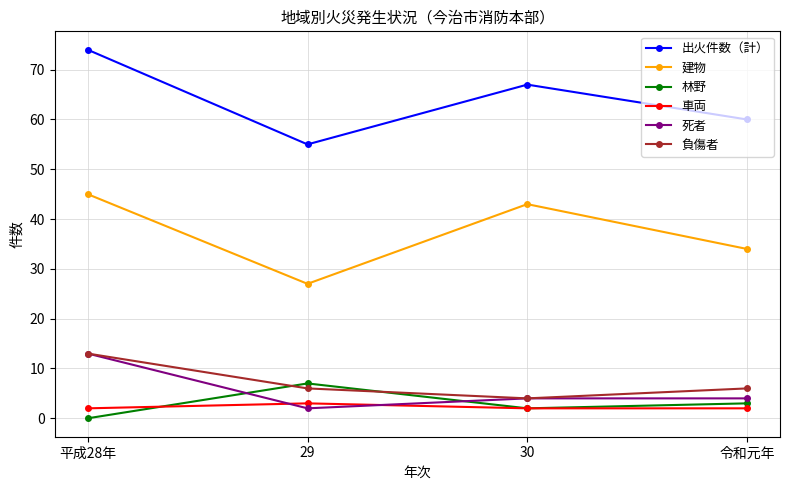

Reading left to right, list all the values displayed in this chart.

出火件数（計）: 平成28年=74	29=55	30=67	令和元年=60
建物: 平成28年=45	29=27	30=43	令和元年=34
林野: 平成28年=0	29=7	30=2	令和元年=3
車両: 平成28年=2	29=3	30=2	令和元年=2
死者: 平成28年=13	29=2	30=4	令和元年=4
負傷者: 平成28年=13	29=6	30=4	令和元年=6